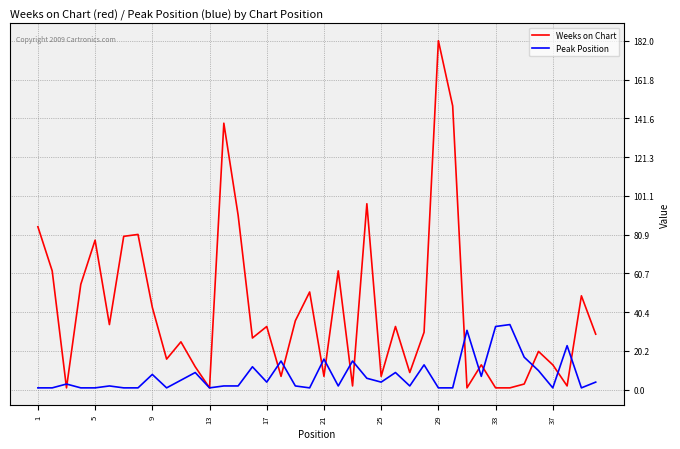

Rank the series by their average value, from lowest to highest.

Peak Position, Weeks on Chart